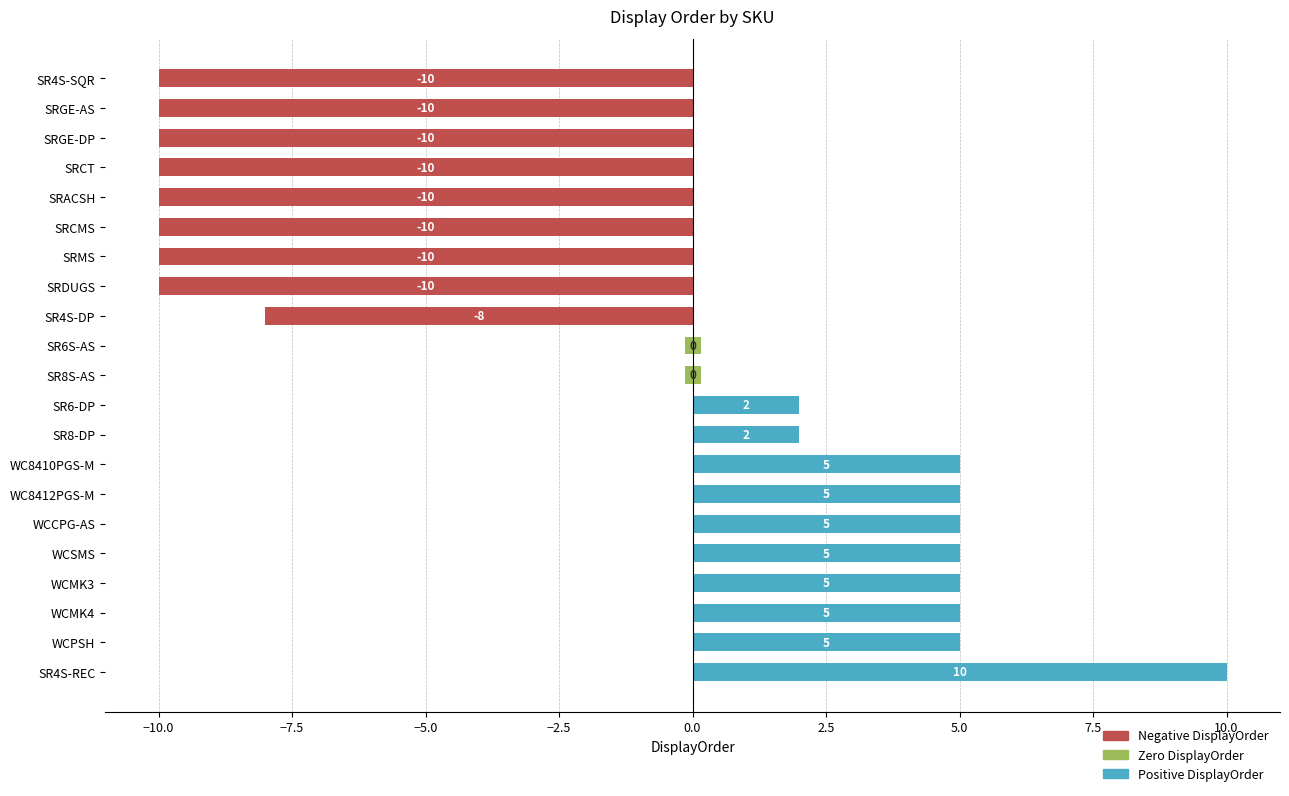

What is the sum of the Positive DisplayOrder values at WCSMS and SRACSH?

5